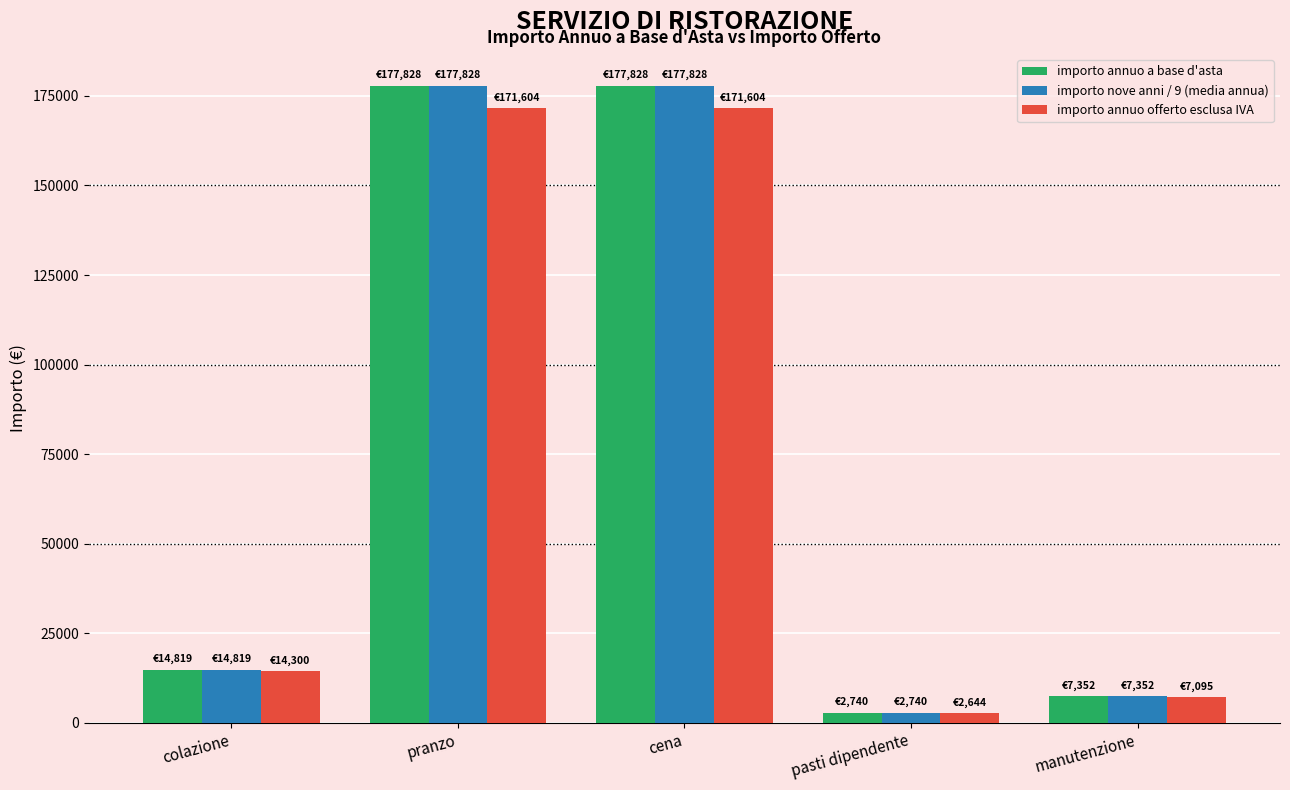

How many data points in importo annuo offerto esclusa IVA are above 14300?

3